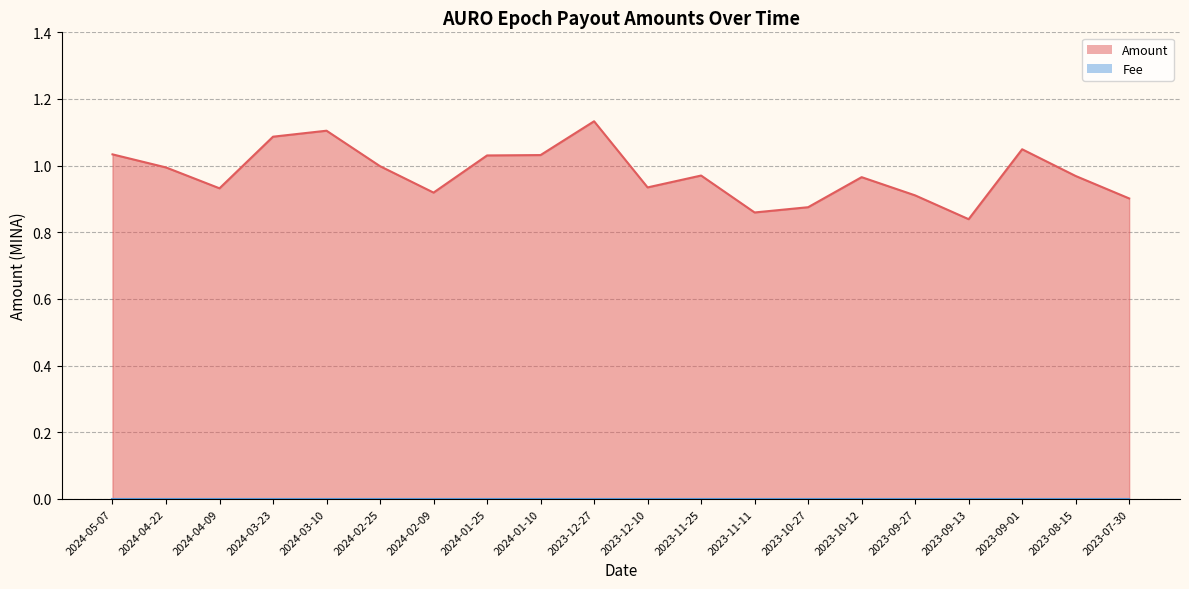

What is the change in value from 2024-01-25 to 2023-09-13?

-0.2